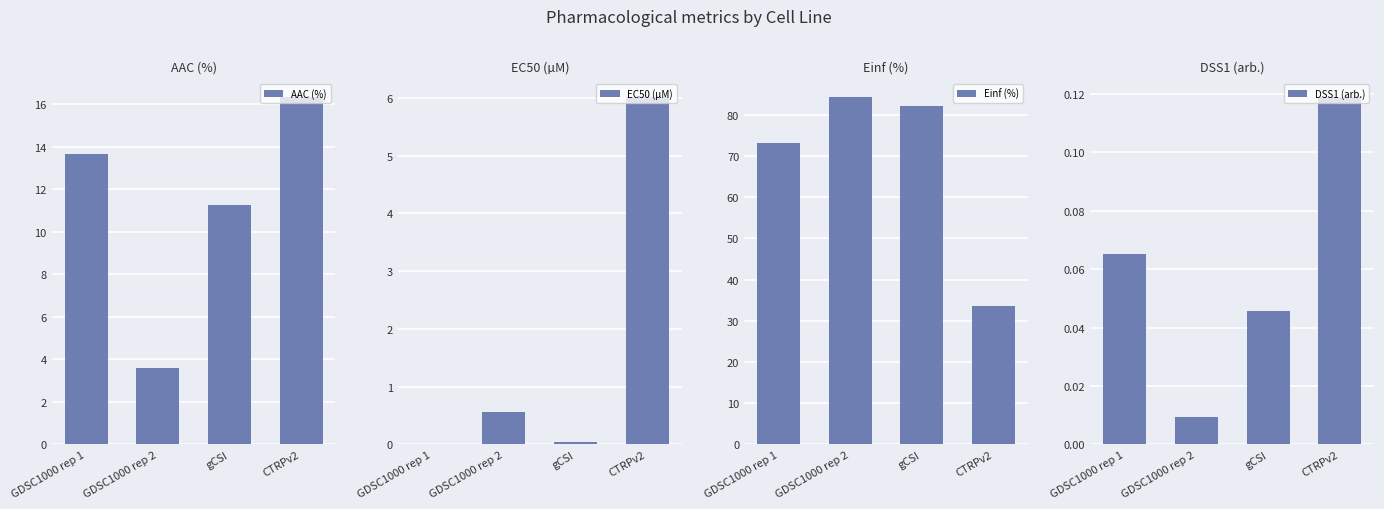

How many data points does each series have?

4